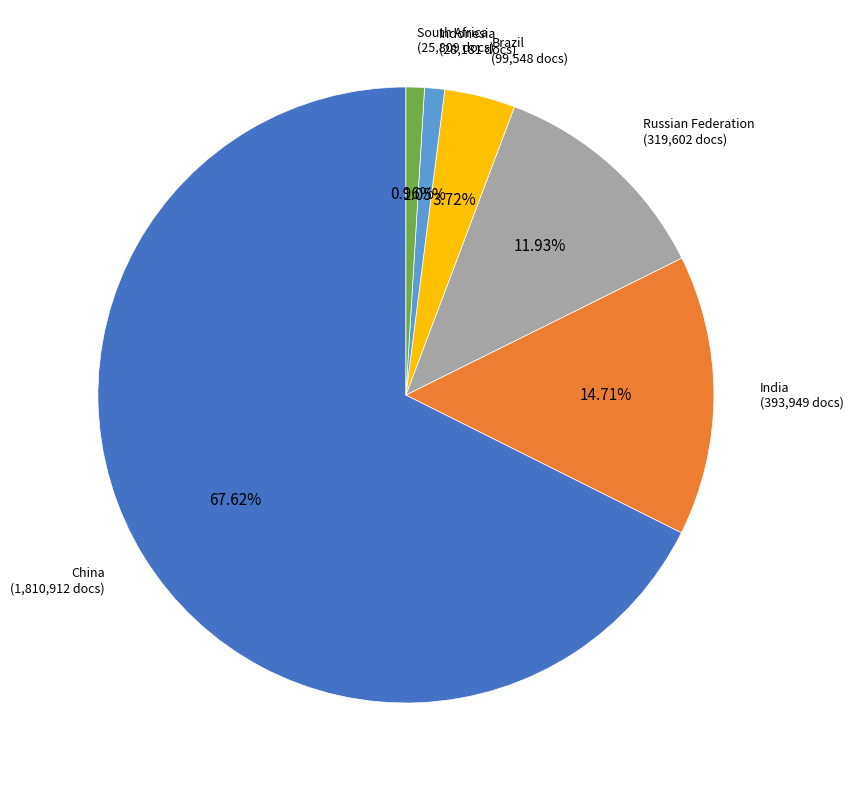

How many slices are in this pie chart?

6